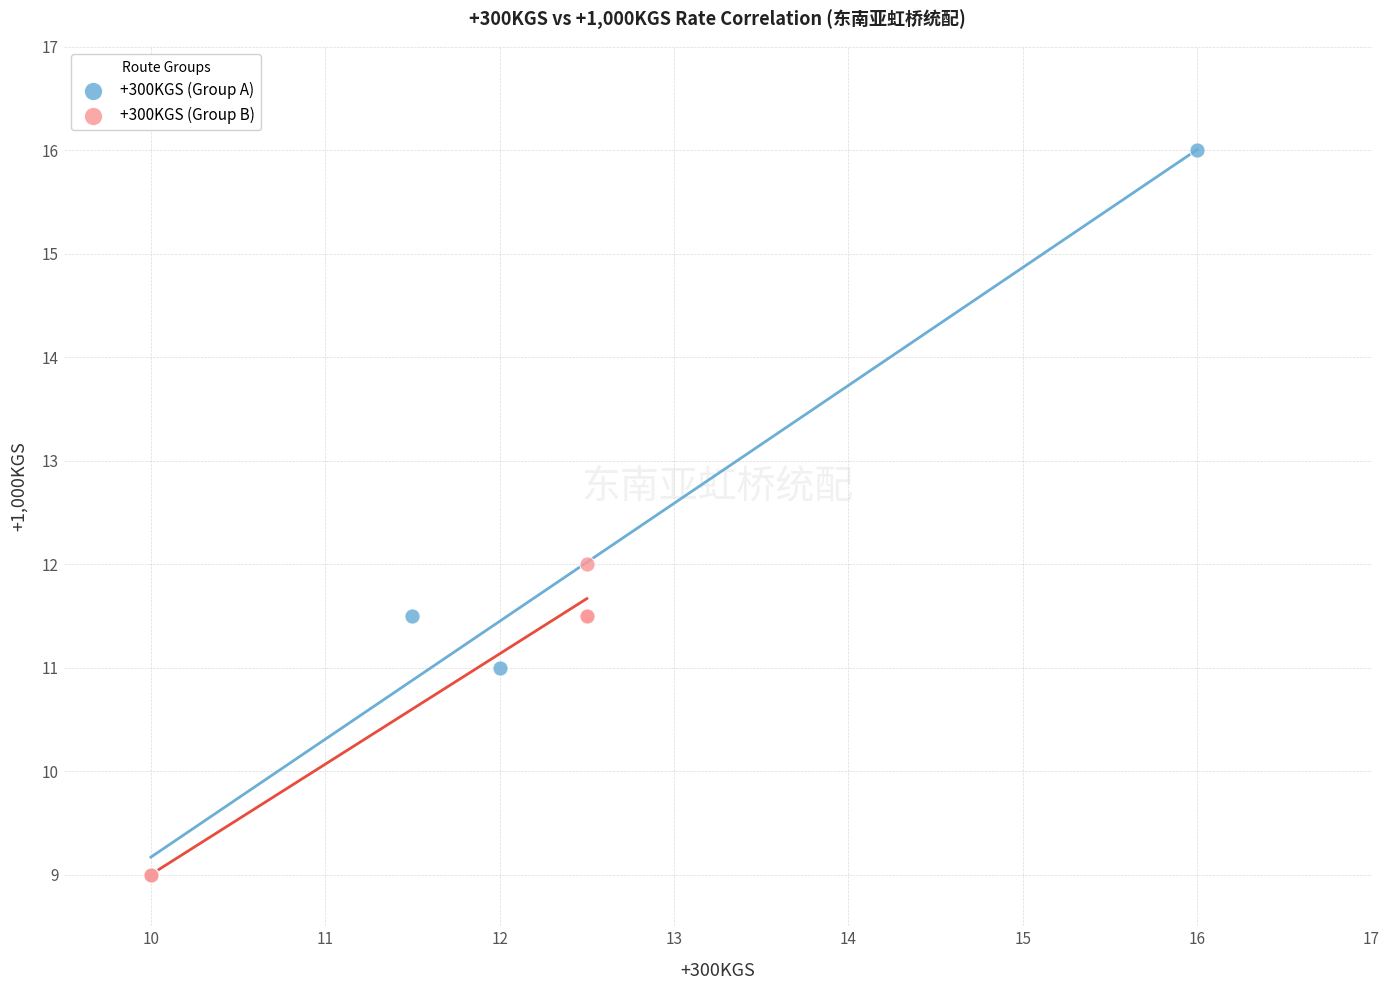

Which series has the largest Y range (max minus min)?

+300KGS (Group A)